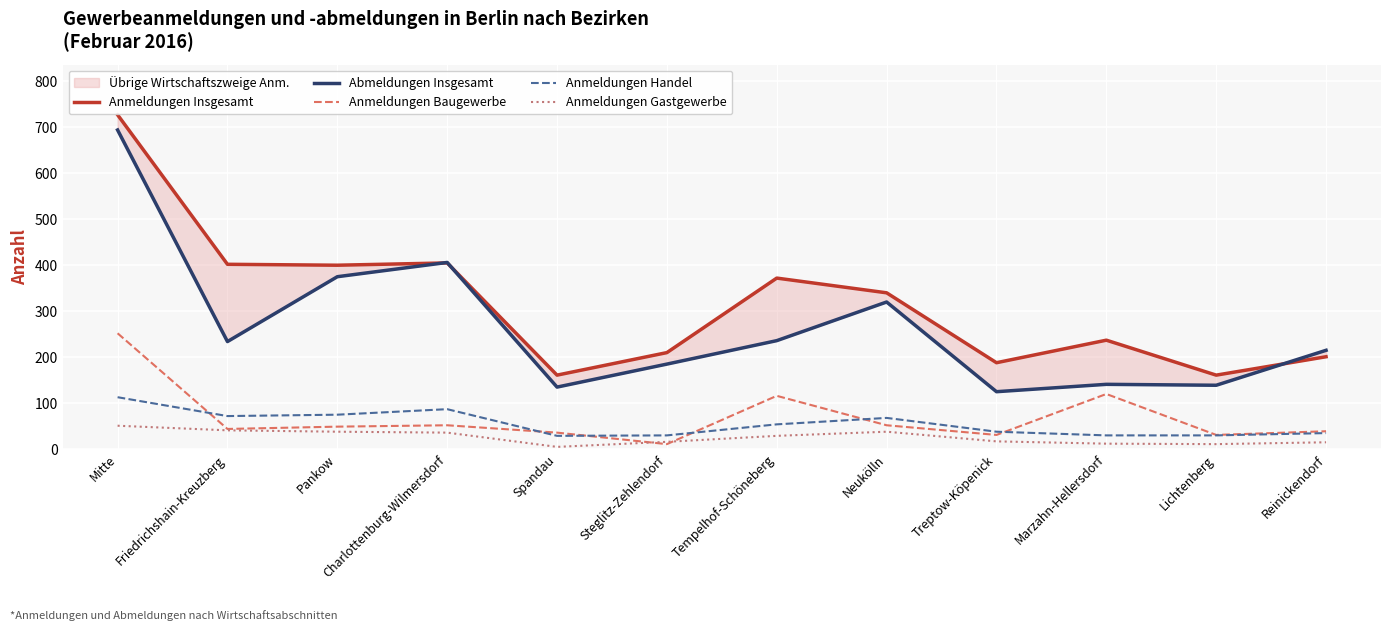

Is the value of Anmeldungen Baugewerbe at Reinickendorf greater than the value of Anmeldungen Handel at Pankow?

No